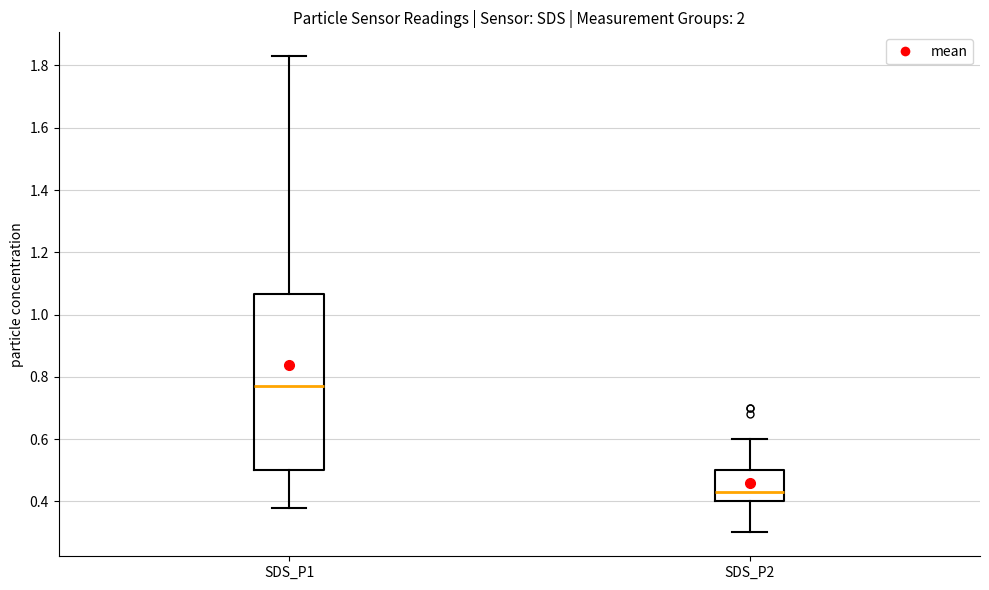

Comparing the boxes themselves (not the whiskers), which one is the tallest?

SDS_P1